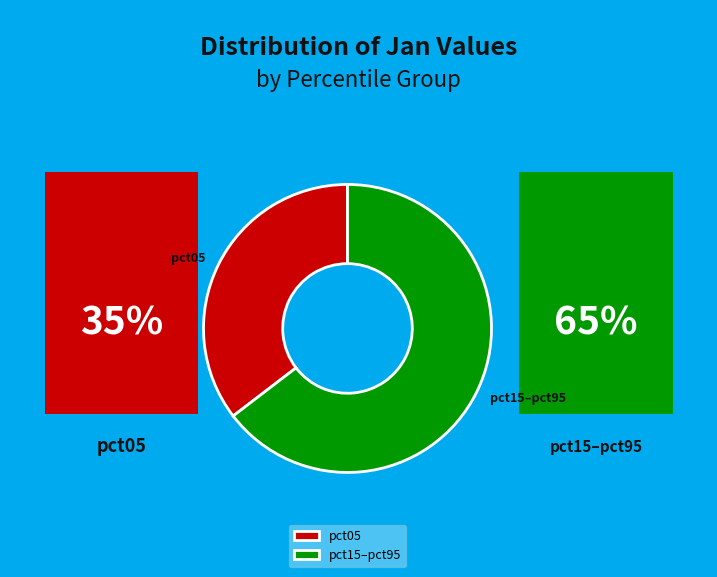

Count the number of slices in the pie.

2